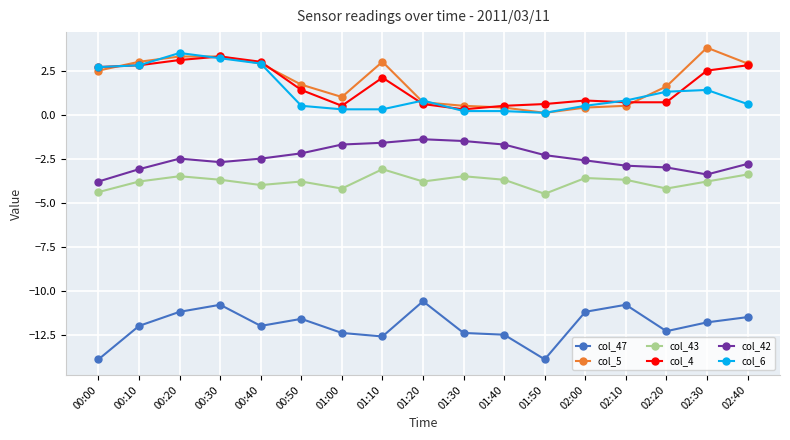

How many data points in col_4 are above 1?

9